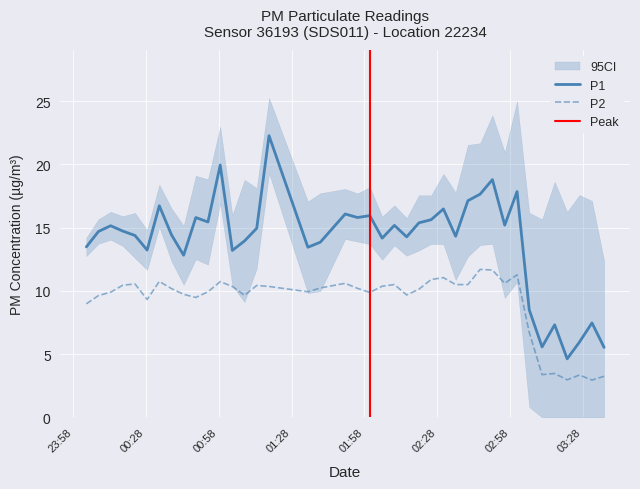

What is the lowest value of the P1 series?

4.6